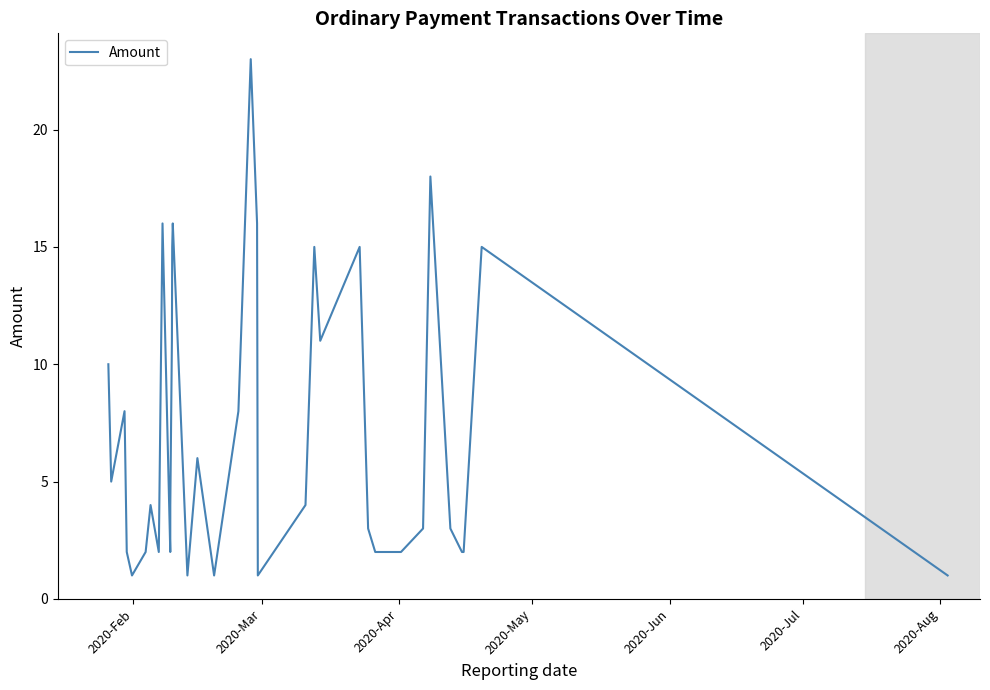

What is the difference between the maximum and minimum values?

22